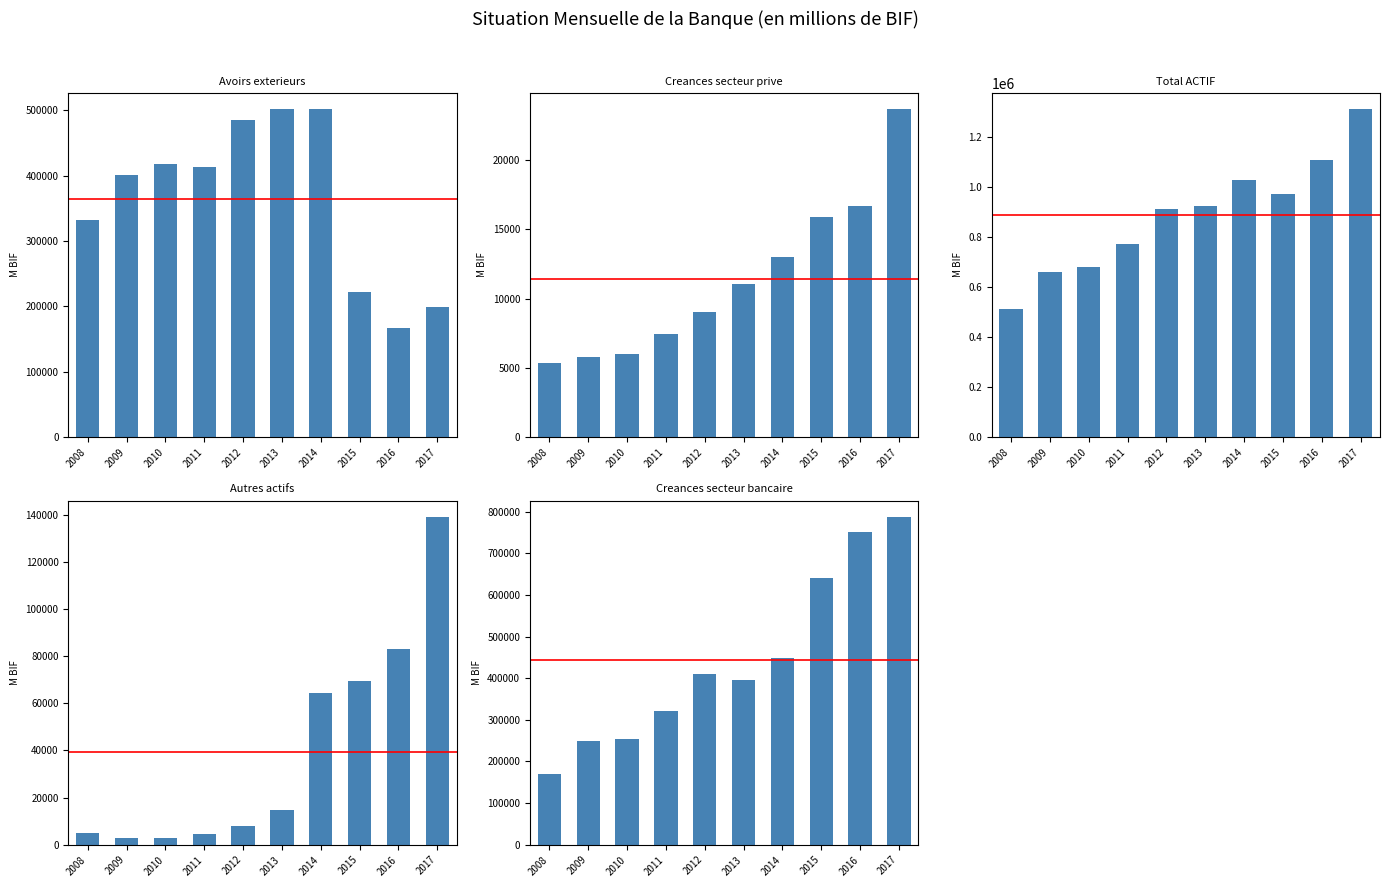

What is the lowest value of the Creances secteur bancaire series?

170798.9